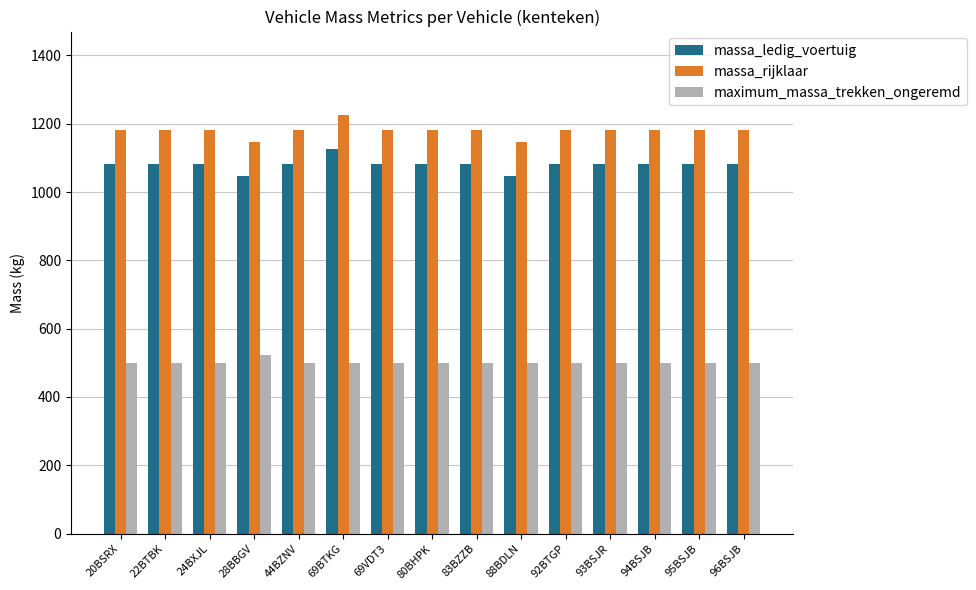

What is the average value of the massa_rijklaar series?

1181